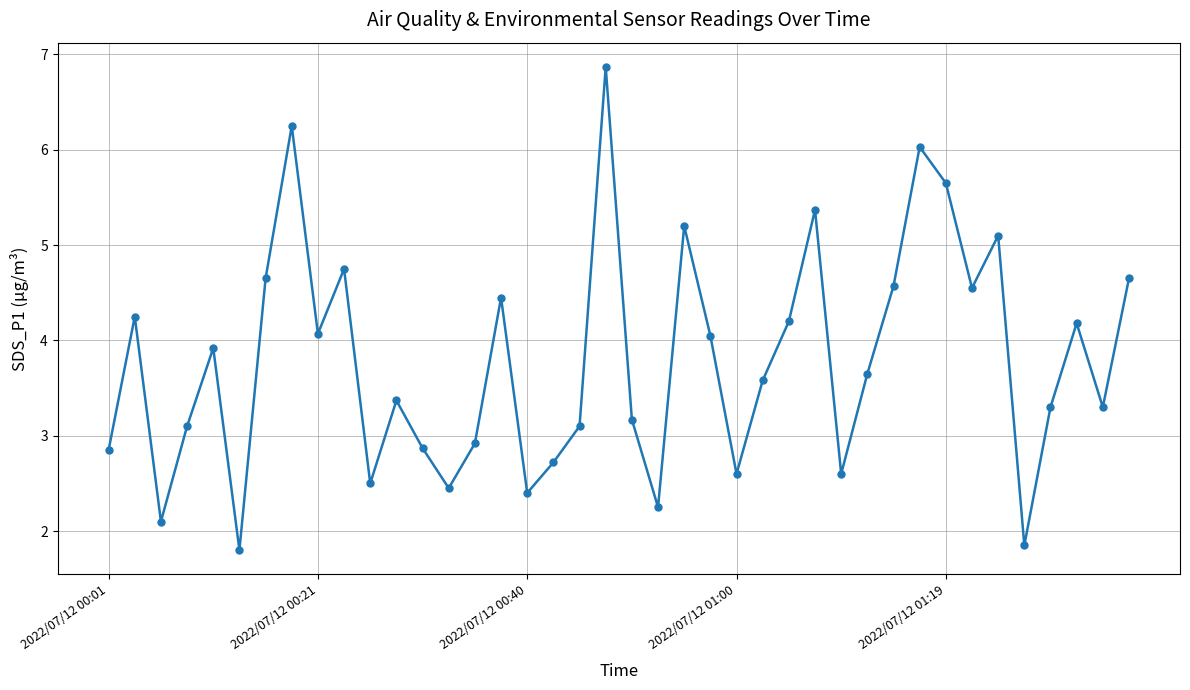

What is the value of the 38th point from the left?

4.2